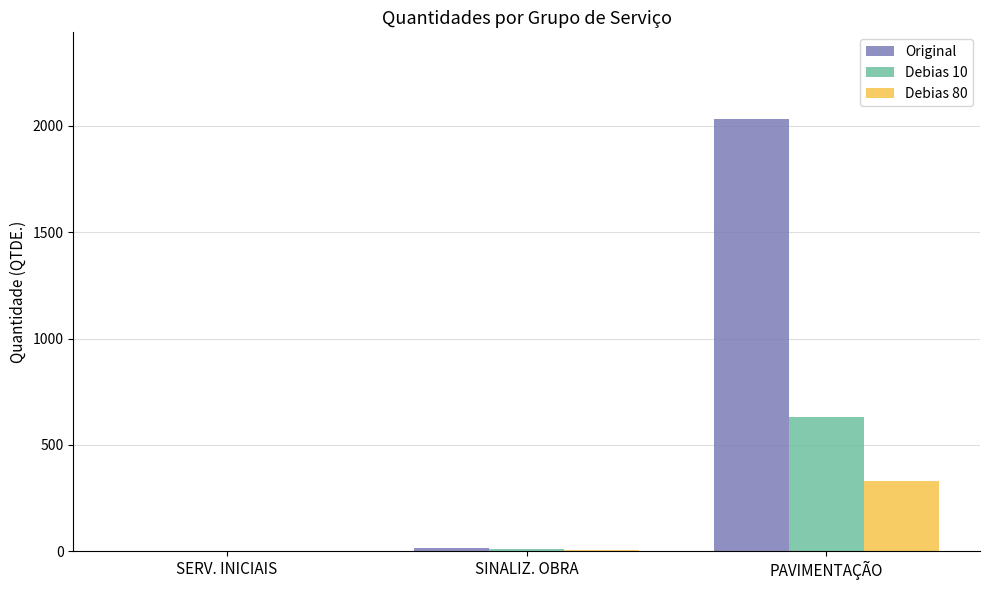

Where is Debias 10 nearest to the value 316?

SINALIZ. OBRA